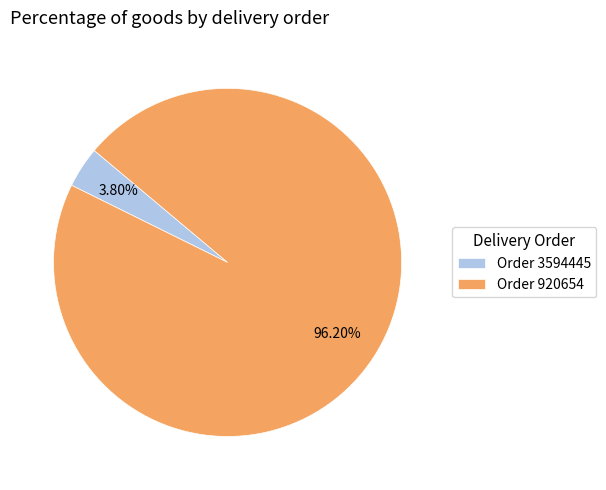

Rank the categories by value from highest to lowest.

Order 920654, Order 3594445